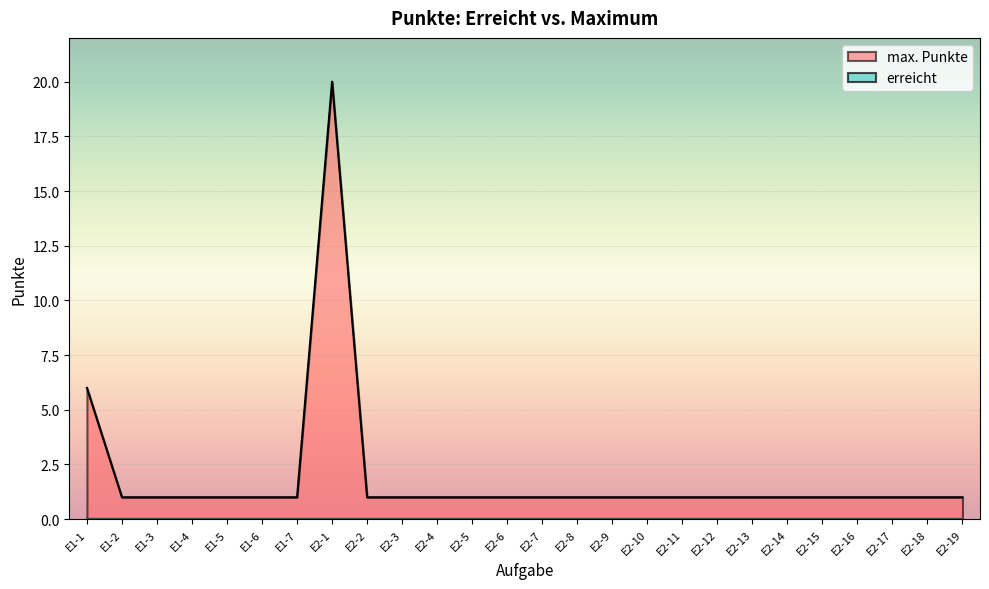

At which category does the data reach its first local peak?

E2-1